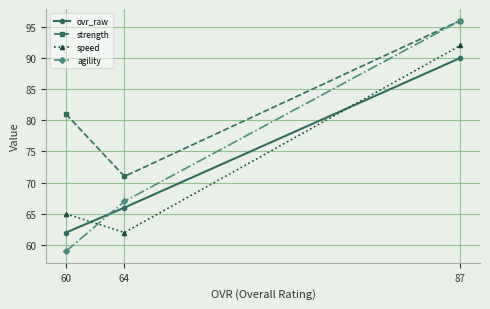

What is the minimum value for speed?

62